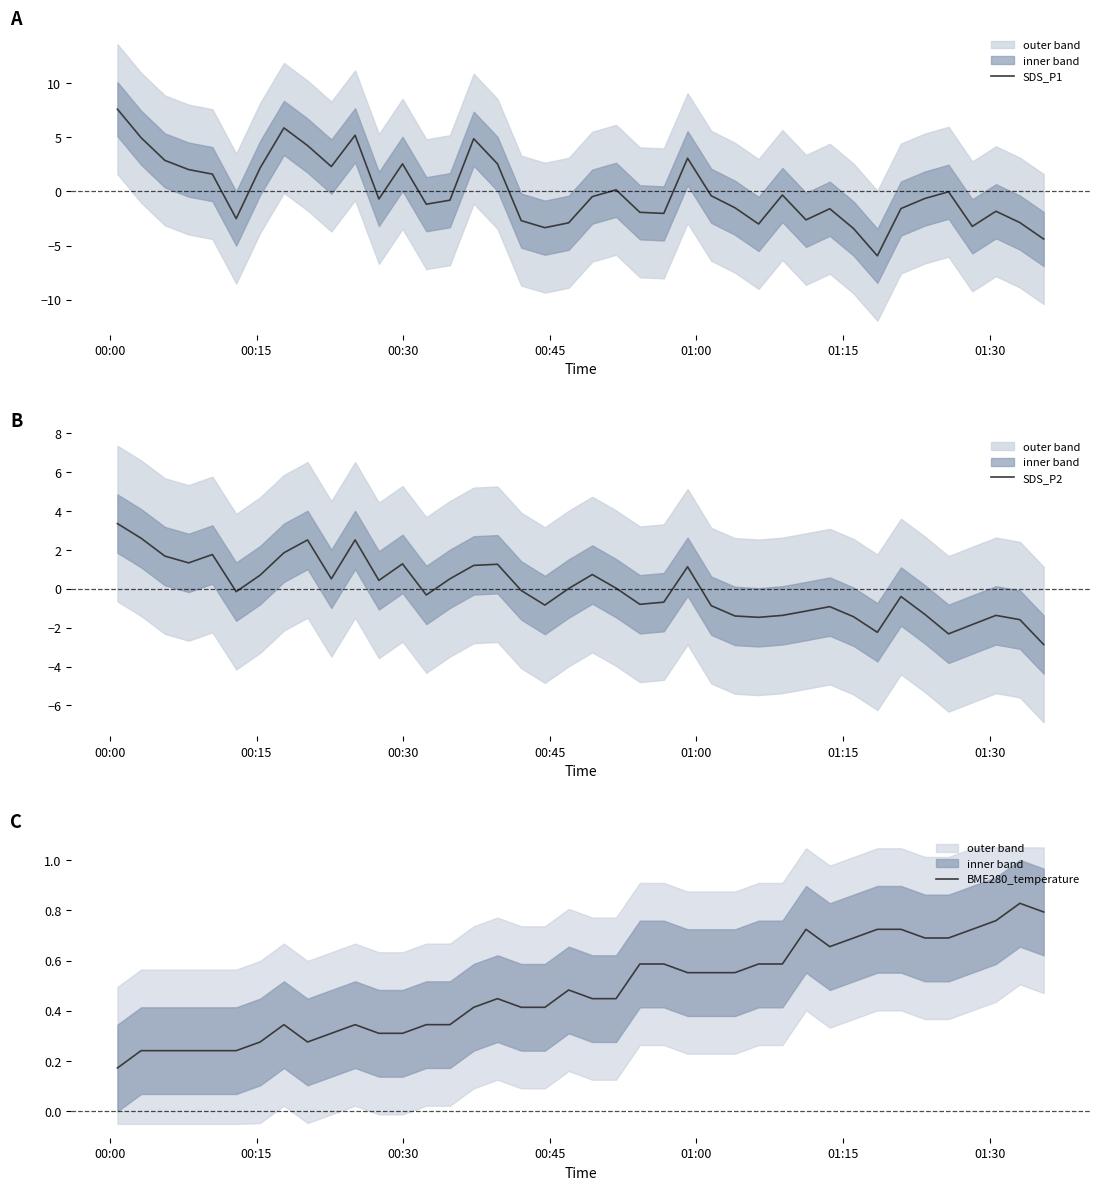

What is the value of the SDS_P1 point at the 22nd from the left?

0.2